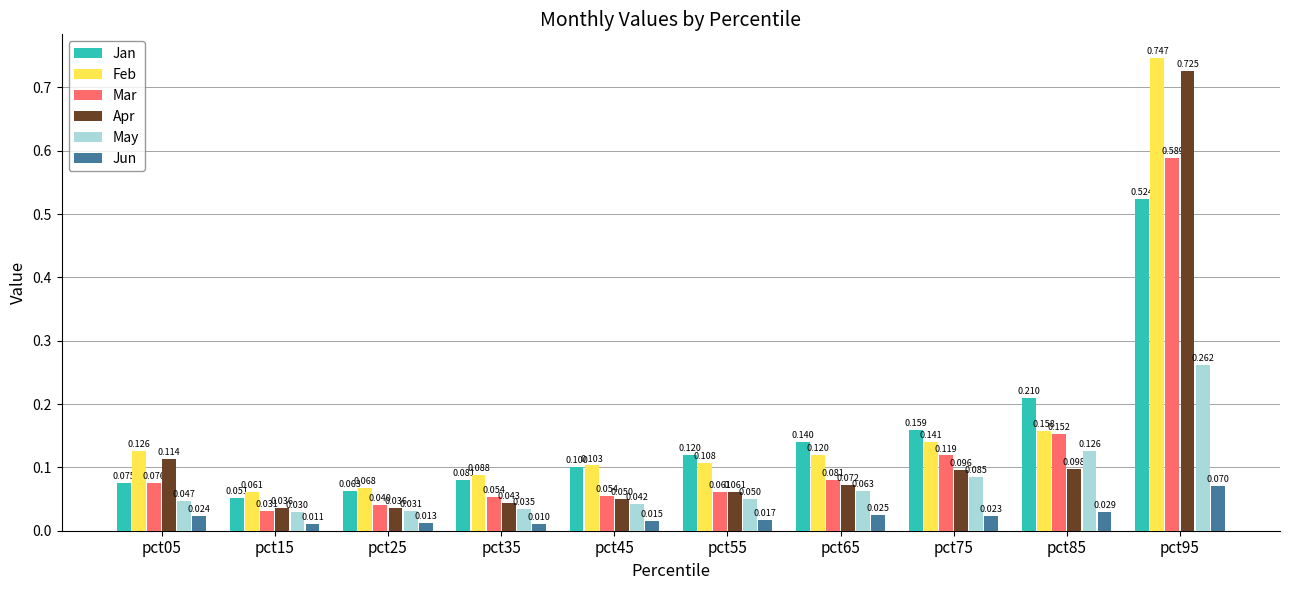

Does the chart contain stacked bars?

No